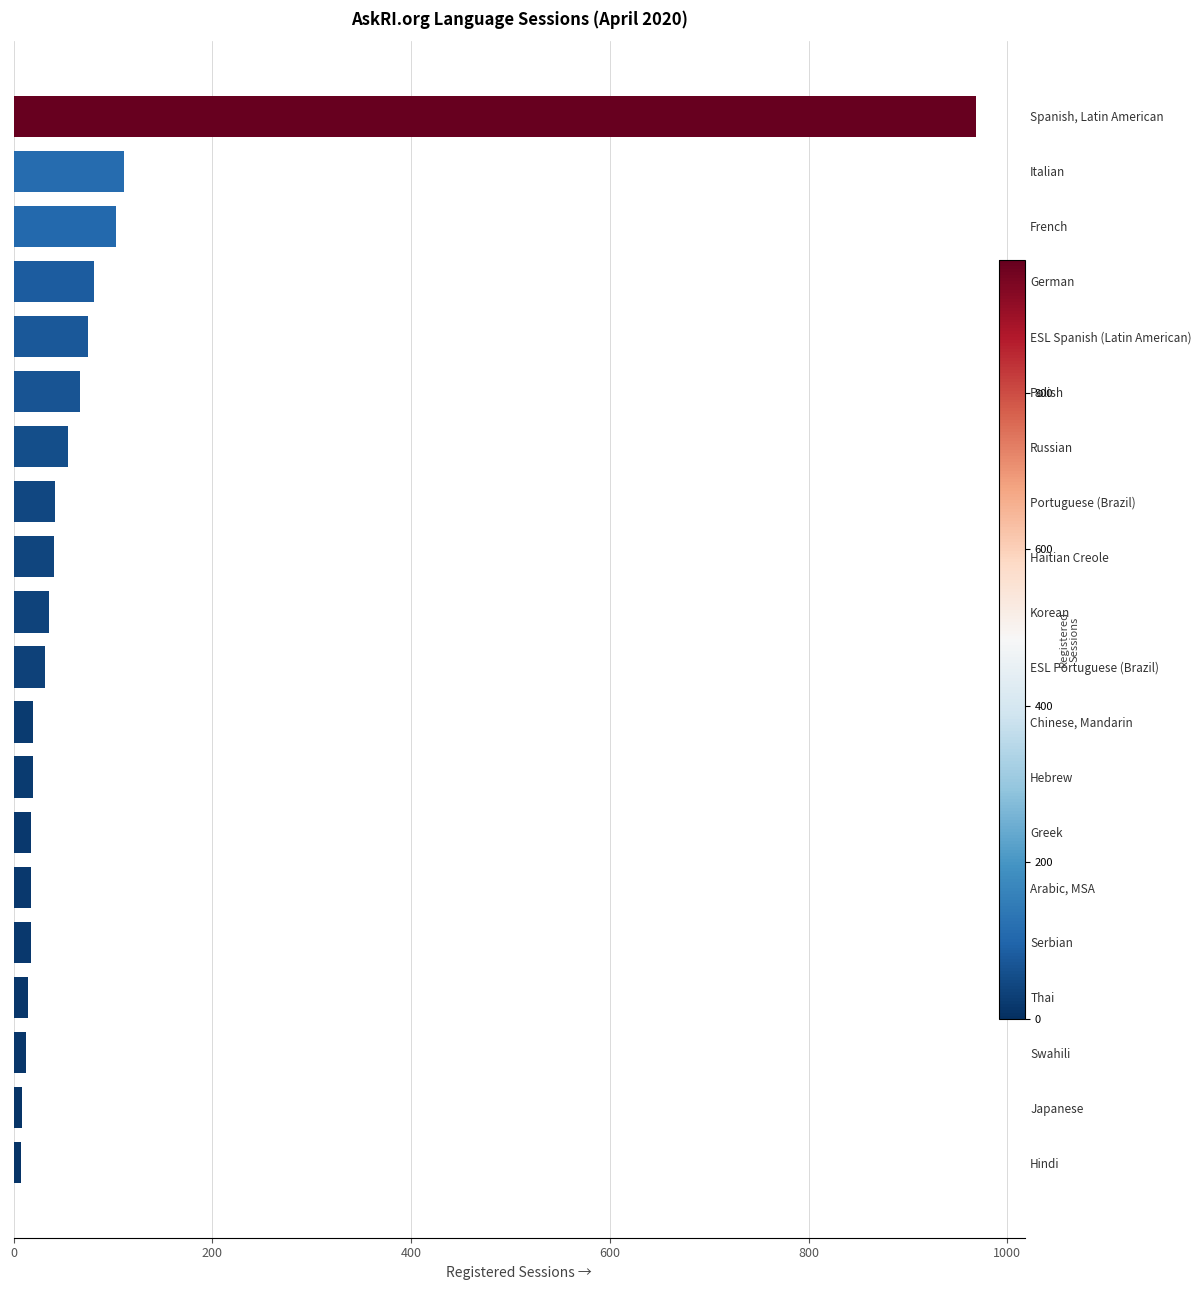

What is the sum of the values at German and Serbian?

99